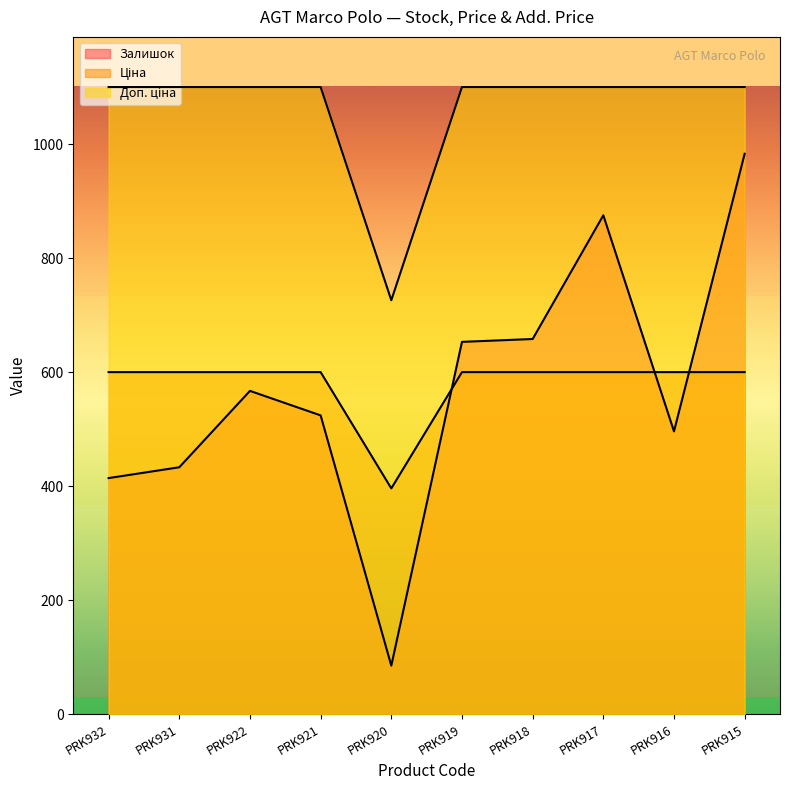

How many interior local valleys does the Ціна series have?

1